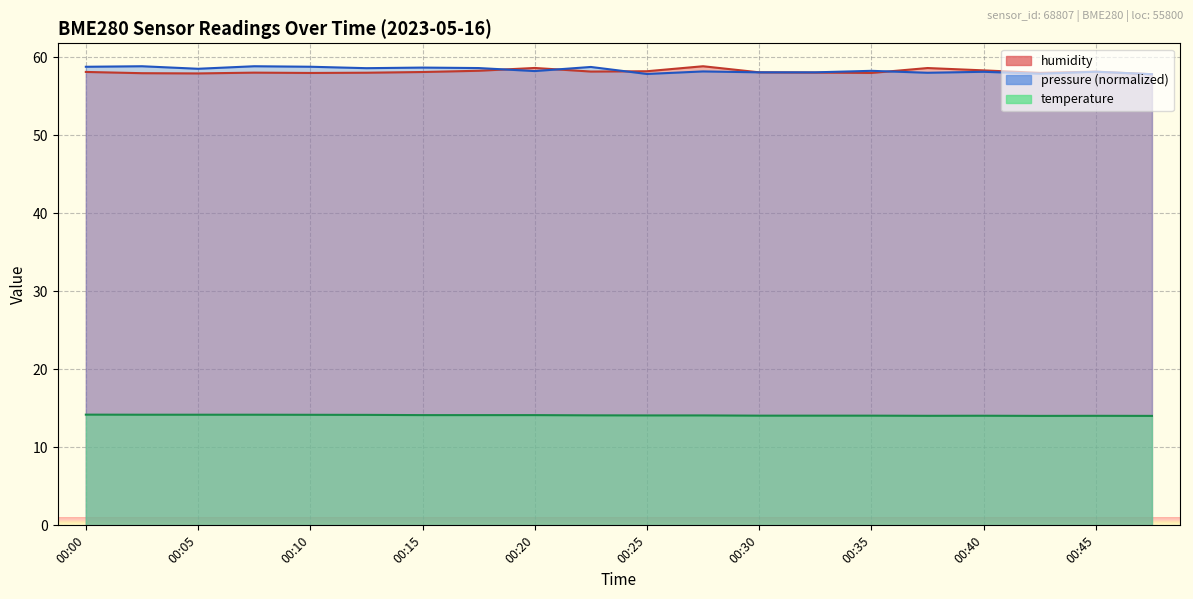

Is it true that pressure_norm equals 25.4 at 00:20?

False